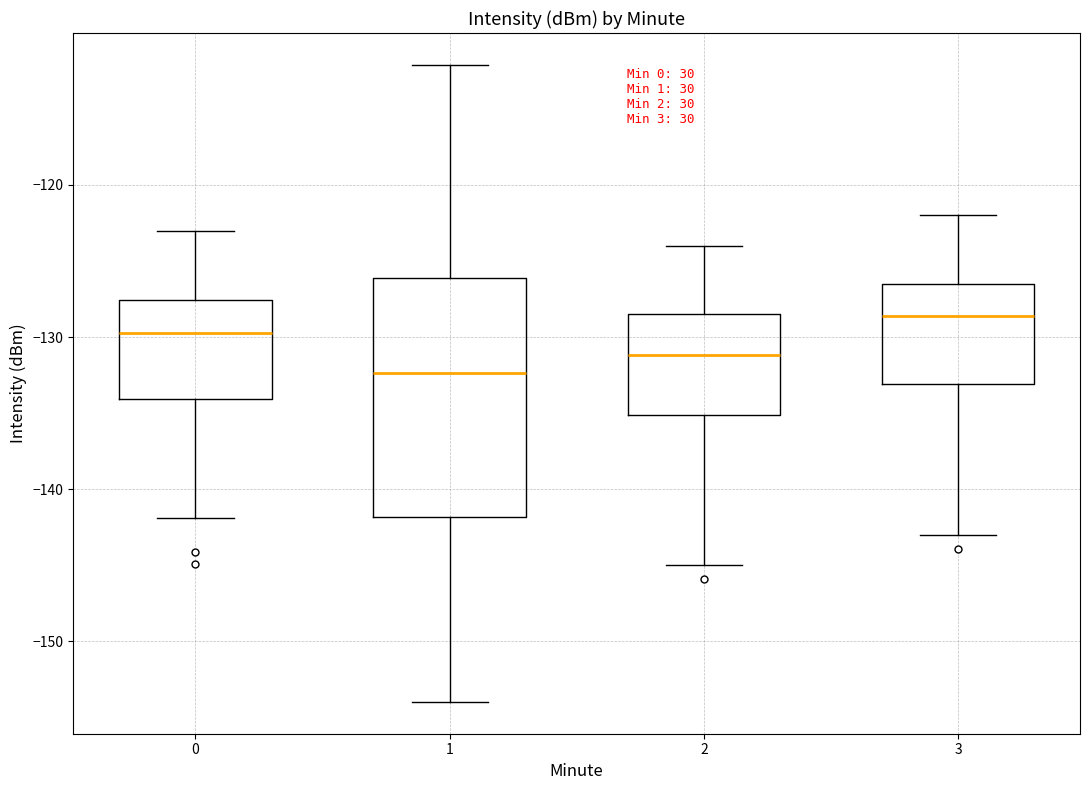

Which box has the lowest median line?

1